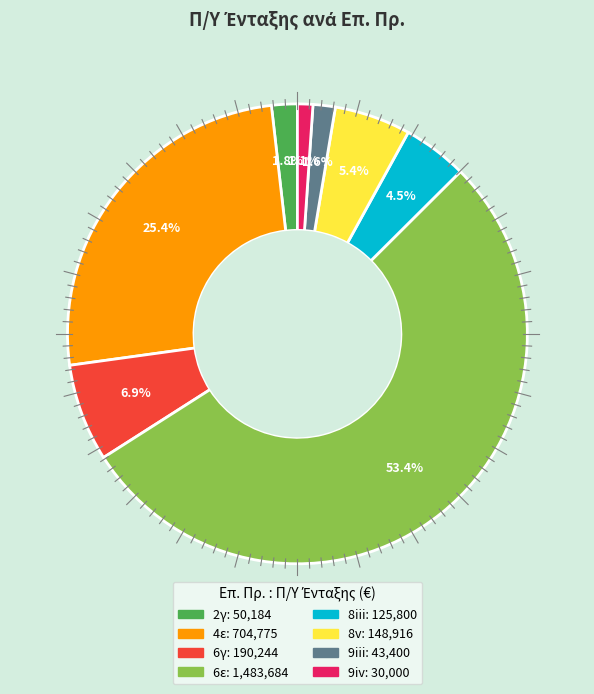

Does any single category account for the majority?

Yes